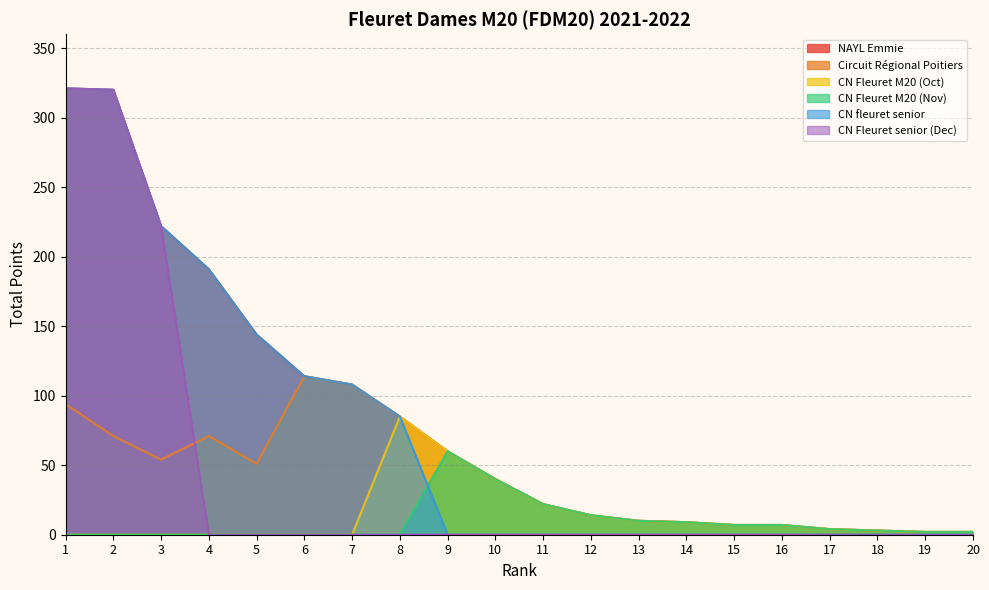

At how many categories does at least one series exceed 277?

2